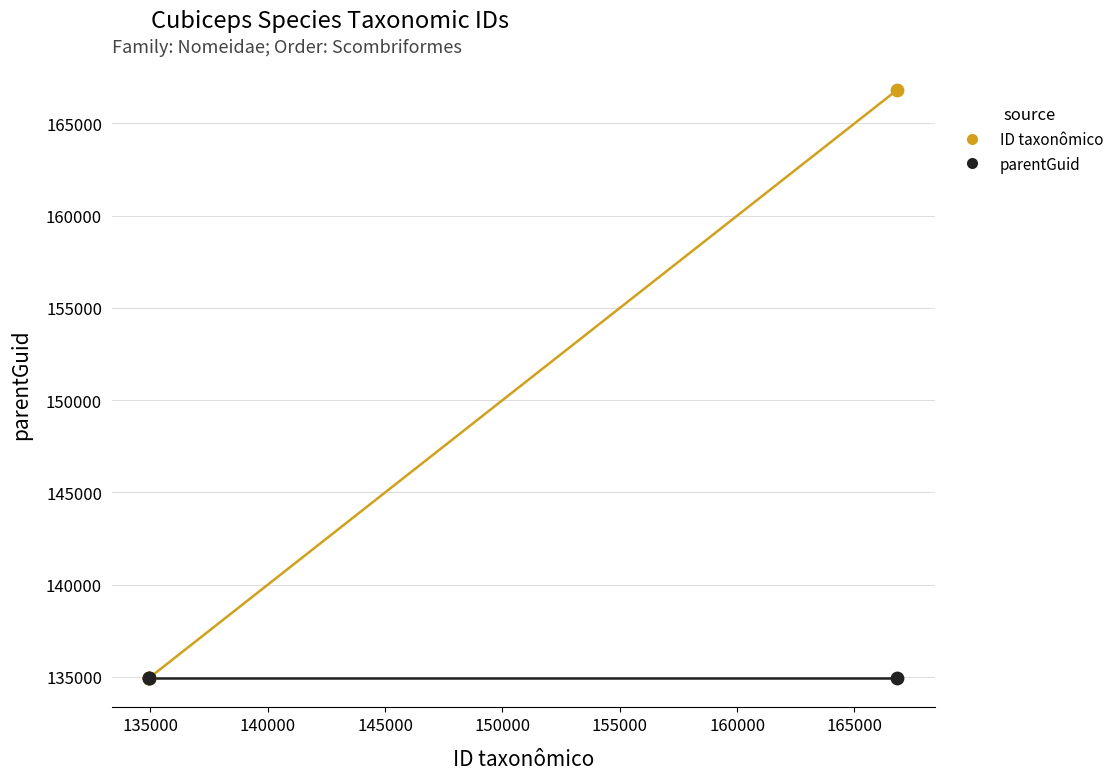

Which series contains the highest Y value?

ID taxonômico